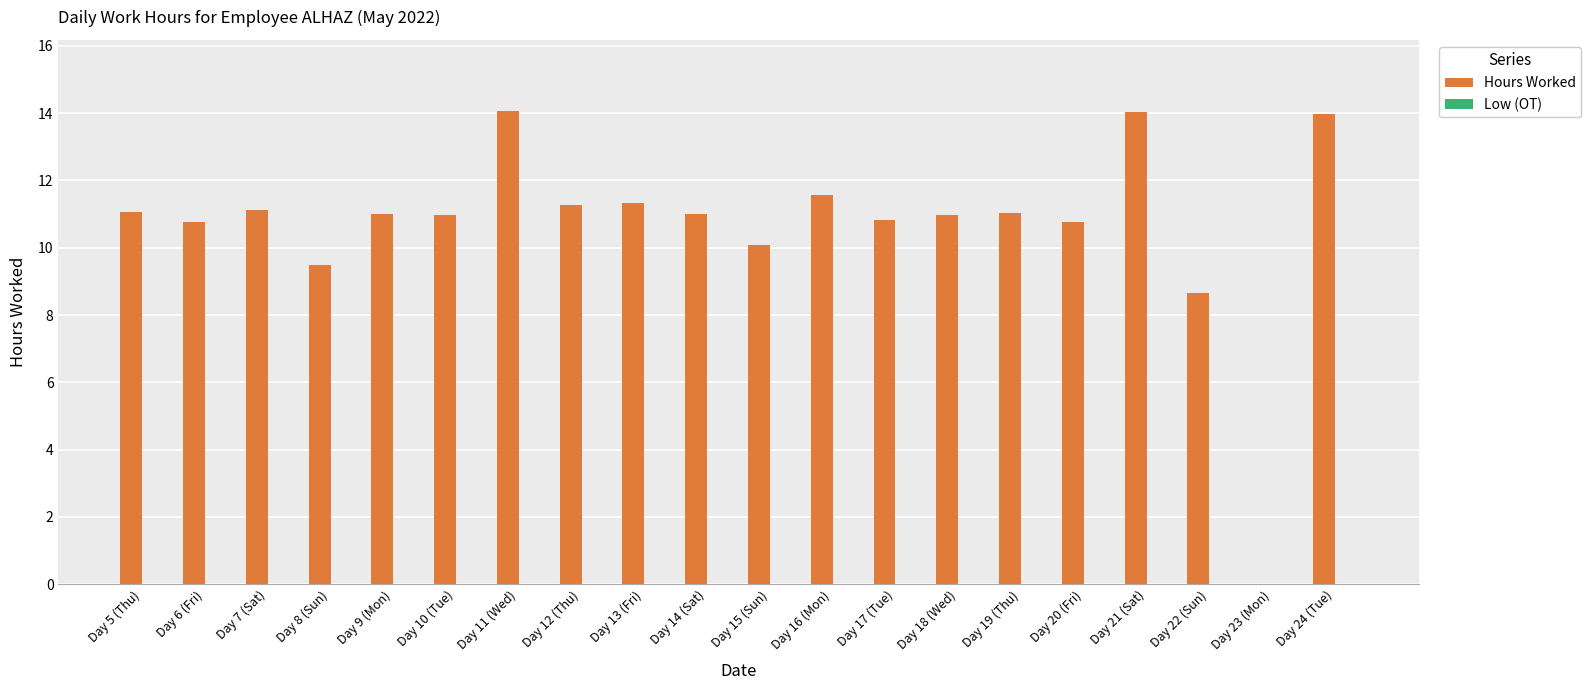

Is it true that the value at Day 16 (Mon) is 11.6?

True